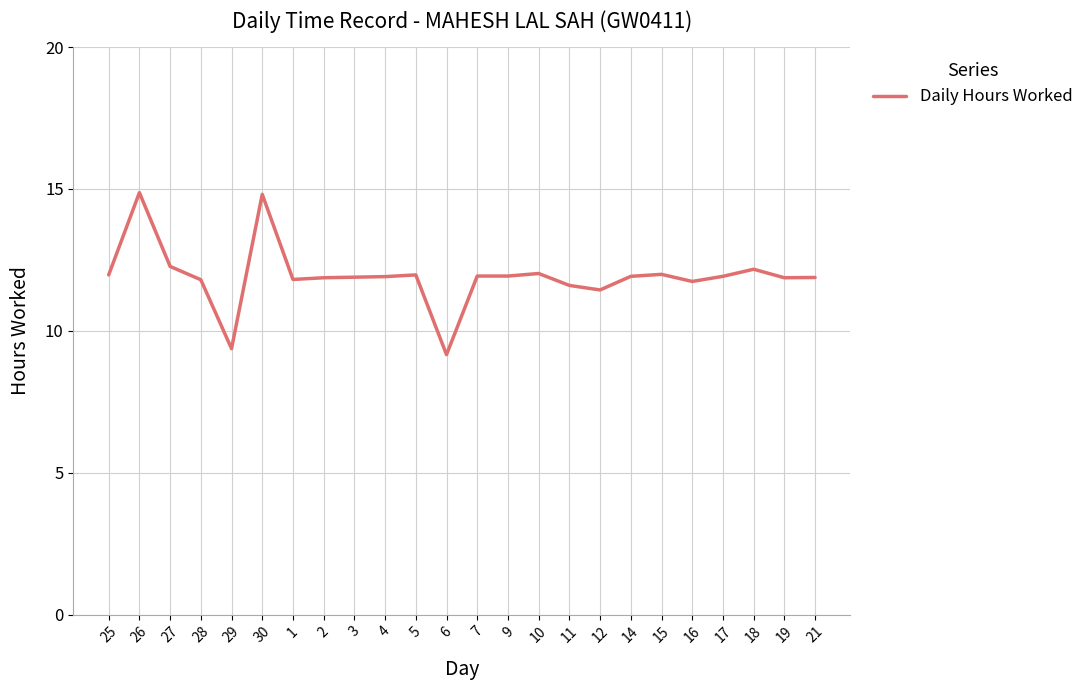

Which has a higher value, 29 or 30?

30